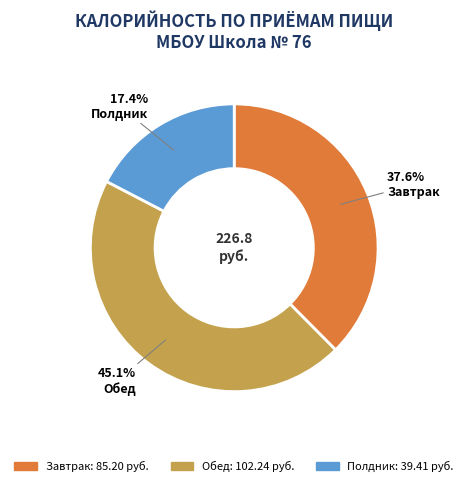

Which category has the biggest portion of the pie?

Обед